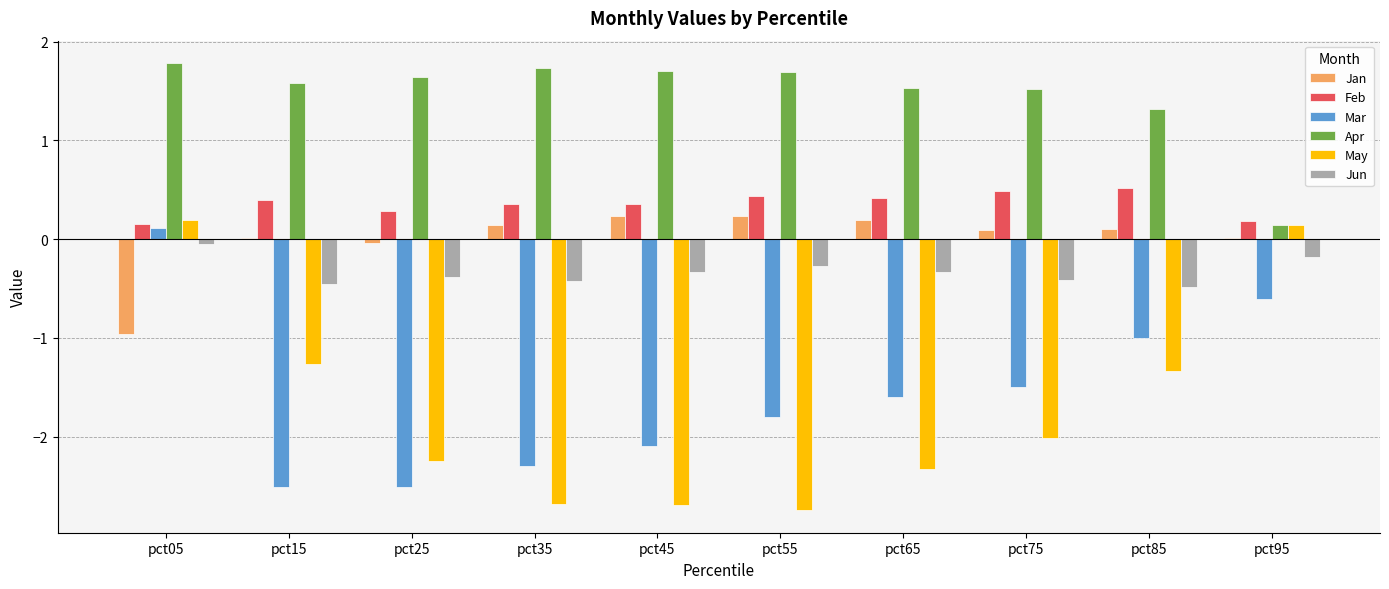

How many data points does each series have?

10